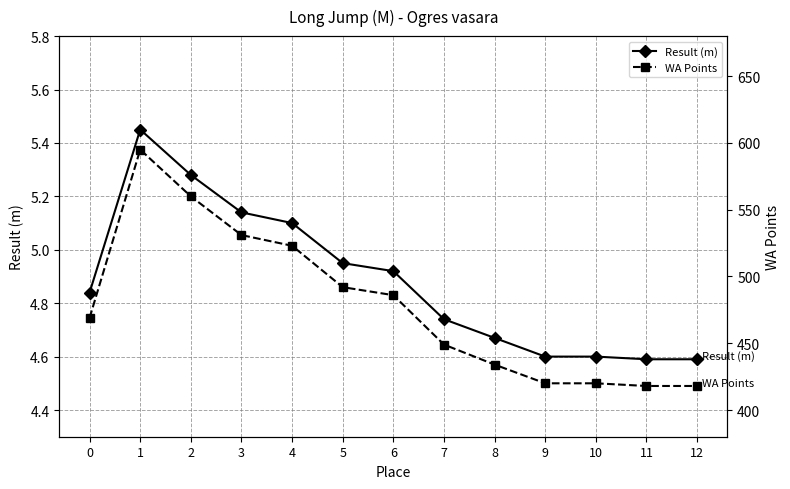

Reading left to right, transcribe all the data shown in this chart.

Result (m): 0=4.8	1=5.5	2=5.3	3=5.1	4=5.1	5=5.0	6=4.9	7=4.7	8=4.7	9=4.6	10=4.6	11=4.6	12=4.6
WA Points: 0=469.0	1=595.0	2=560.0	3=531.0	4=523.0	5=492.0	6=486.0	7=449.0	8=434.0	9=420.0	10=420.0	11=418.0	12=418.0